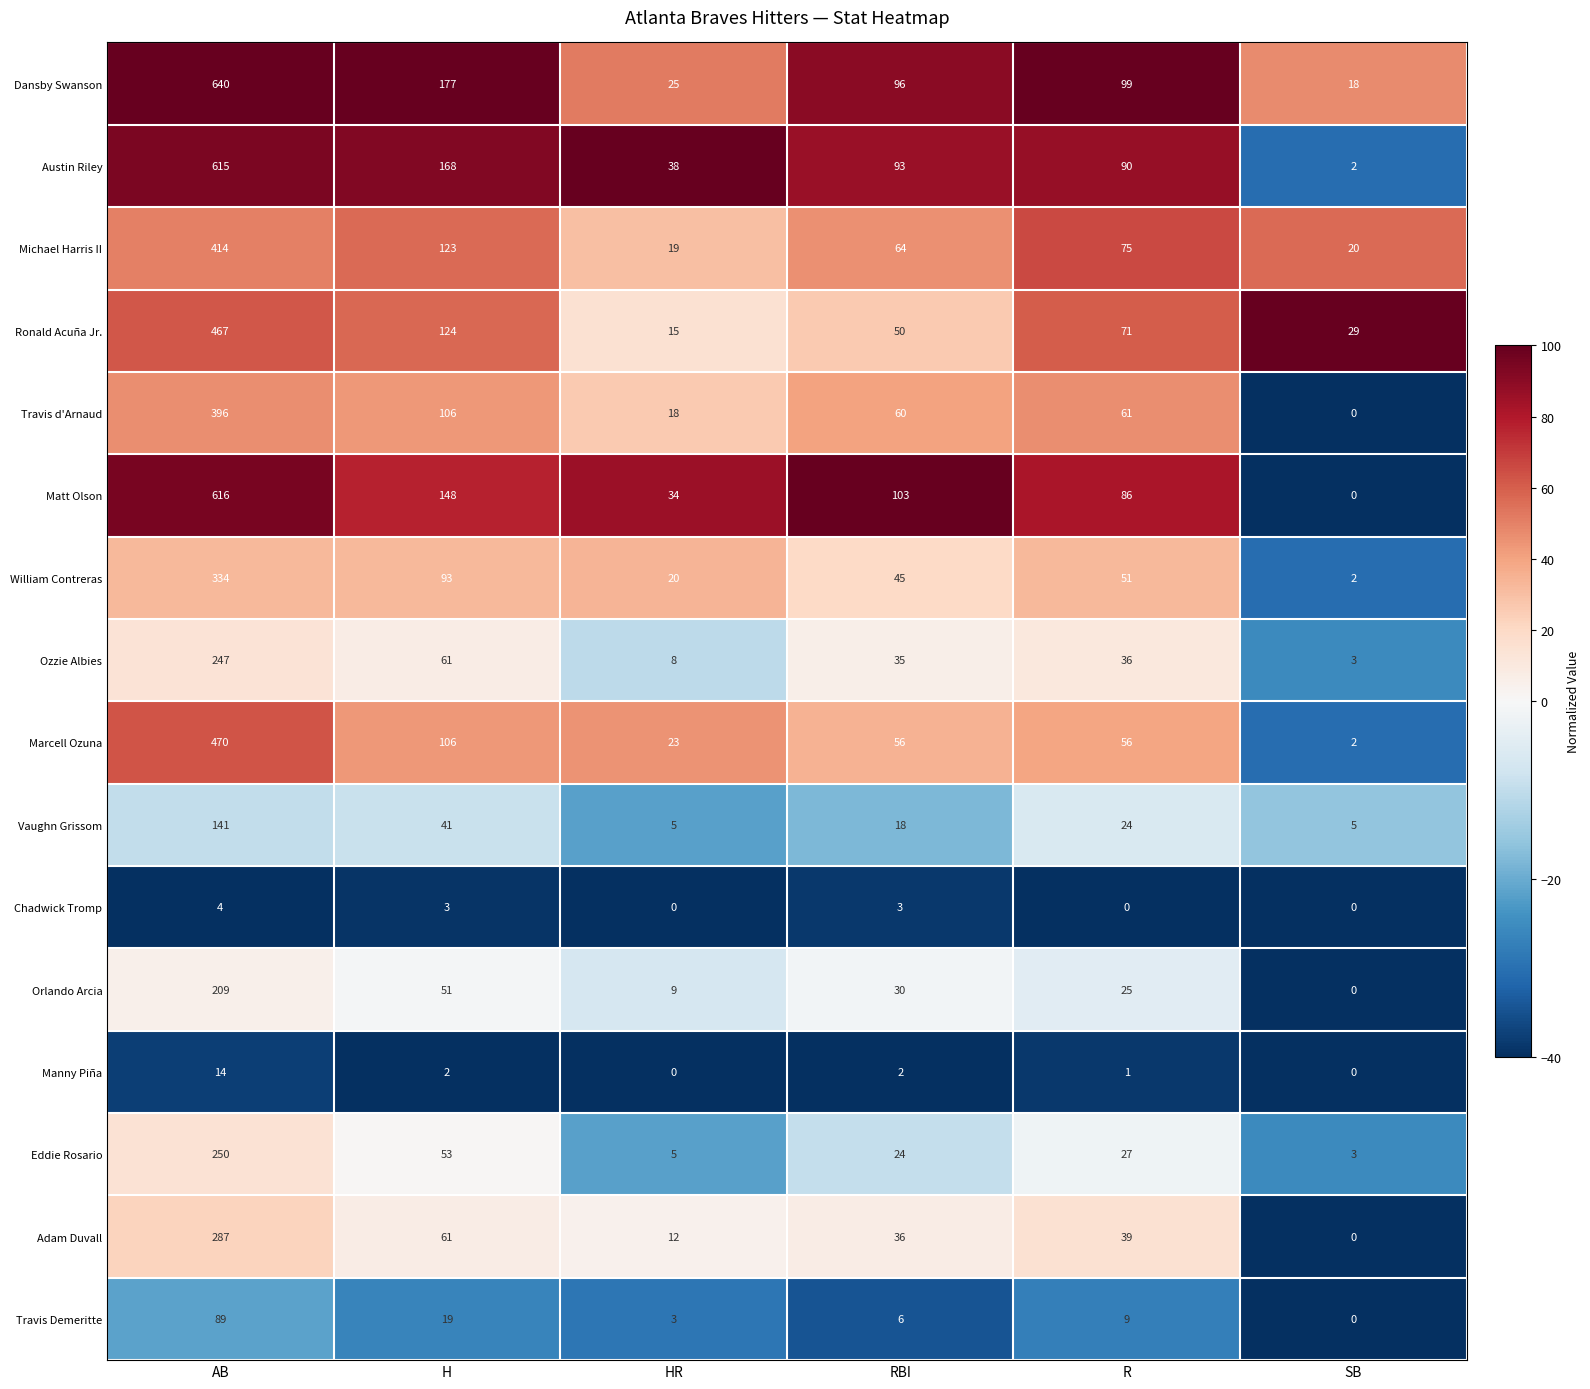

What is the highest value of the William Contreras series?

334